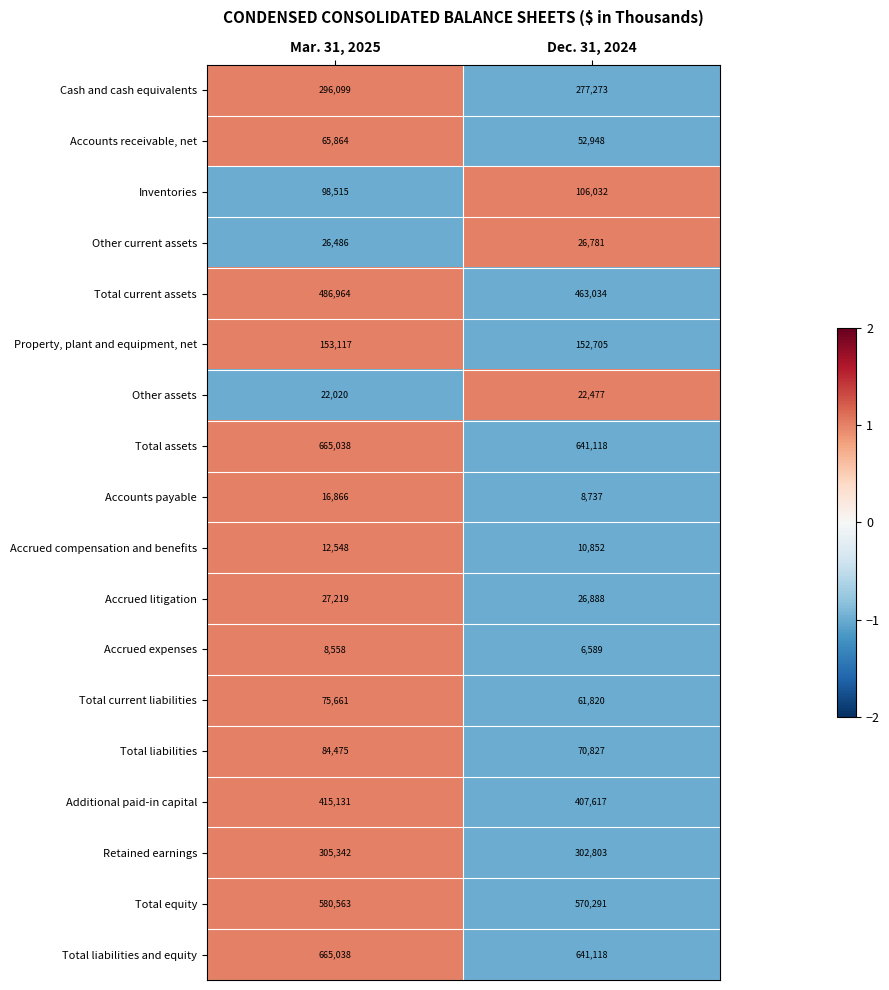

What is the sum of all Retained earnings values?

608145